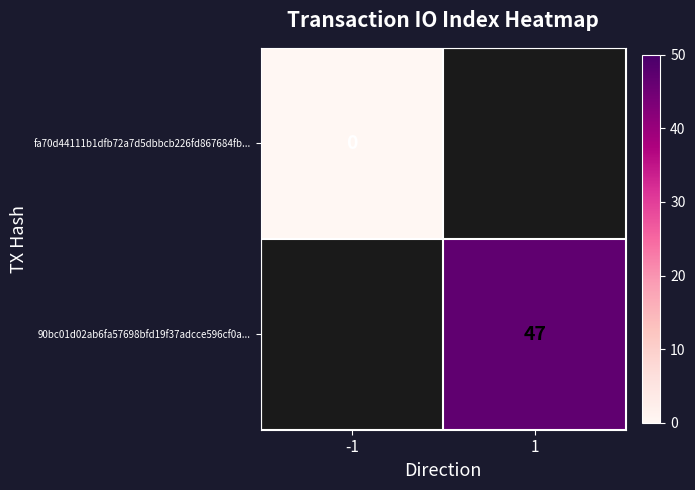

The value of 90bc01d02ab6fa57698bfd19f37adcce596cf0a... at 1 is 47. True or false?

True